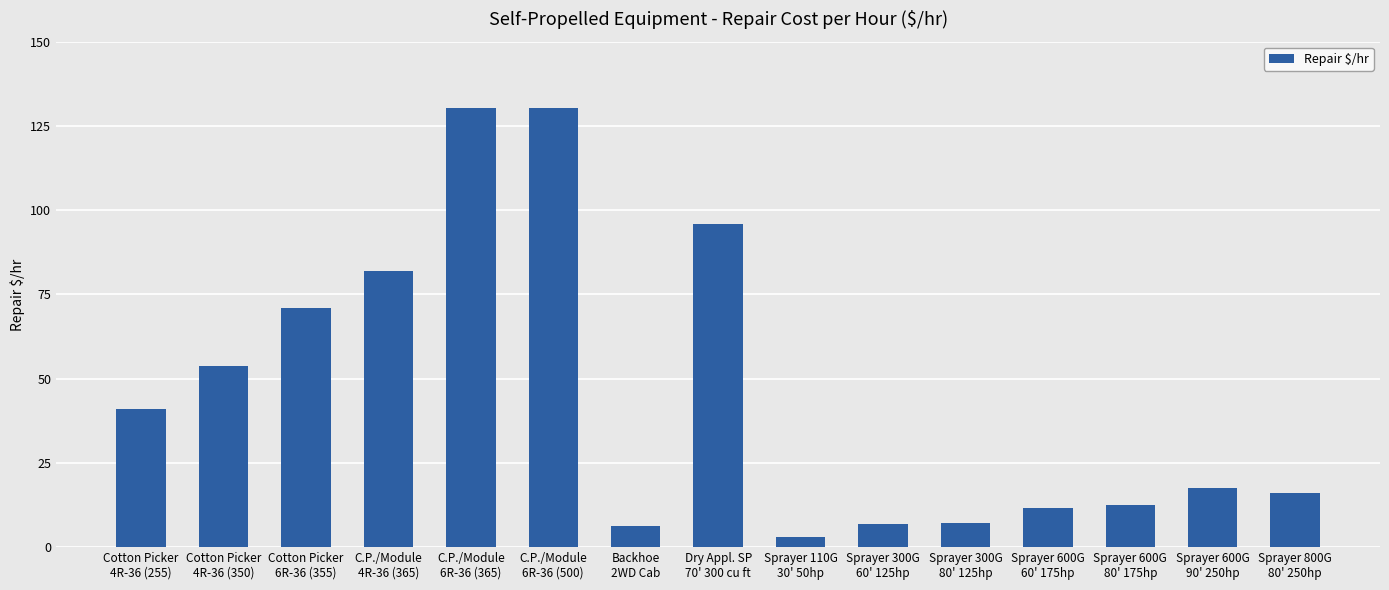

What is the change in value from Backhoe
2WD Cab to Dry Appl. SP
70' 300 cu ft?

+89.8